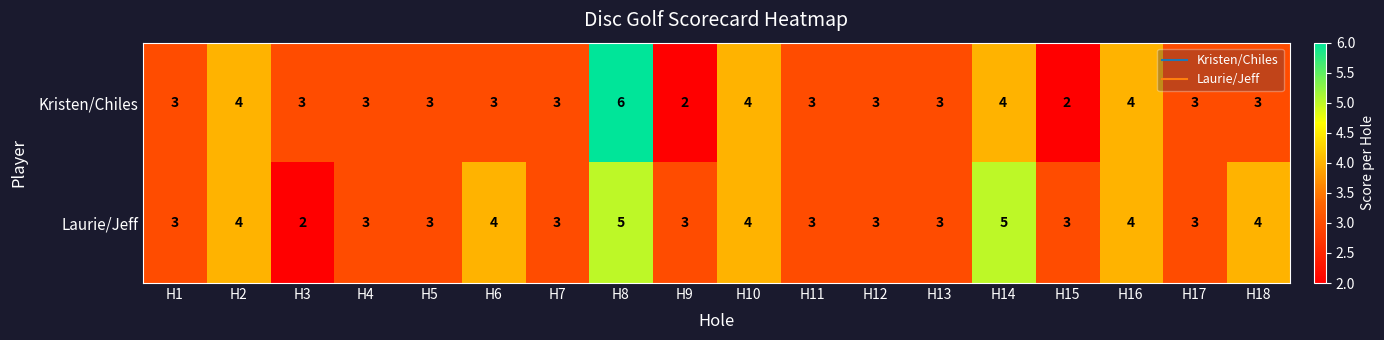

The value of Kristen/Chiles at H6 is 5. True or false?

False